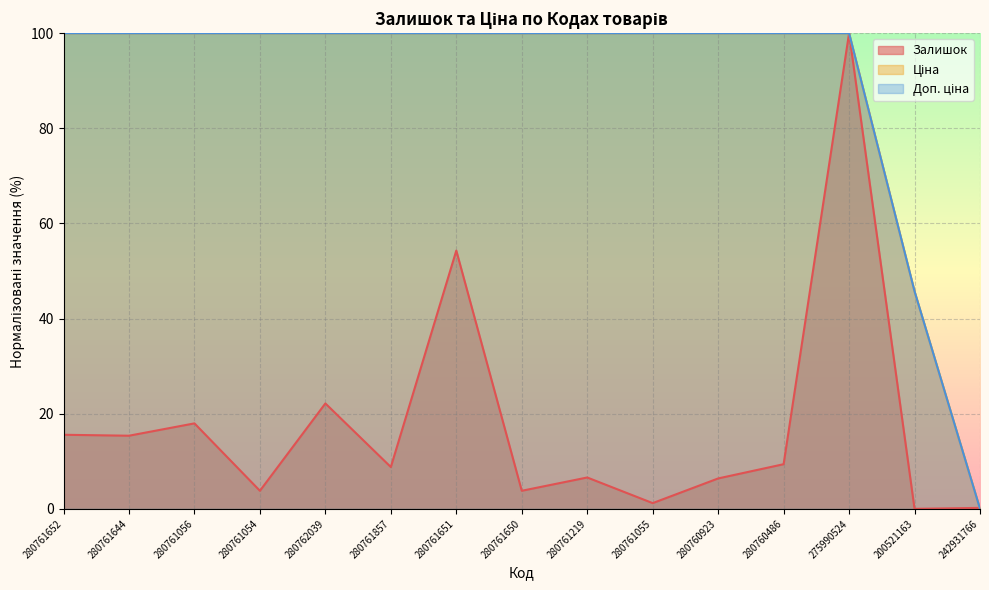

What is the label of the 15th point from the right?

280761652